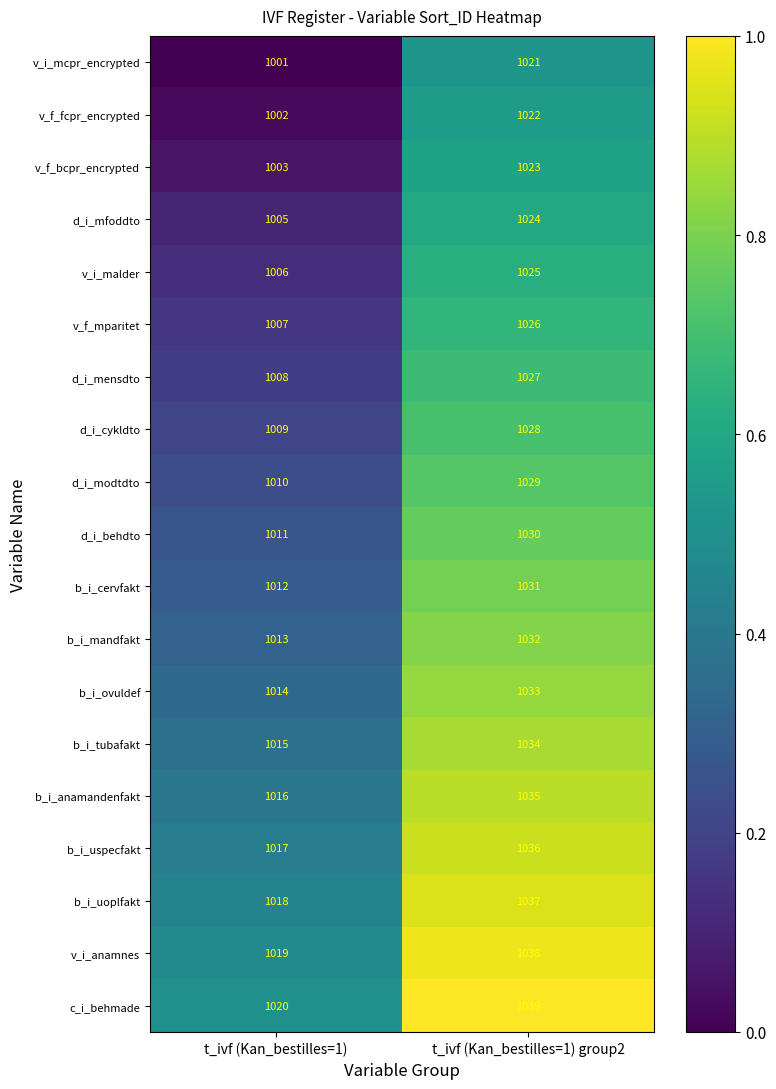

At which category is the sum across all series the highest?

t_ivf (Kan_bestilles=1) group2